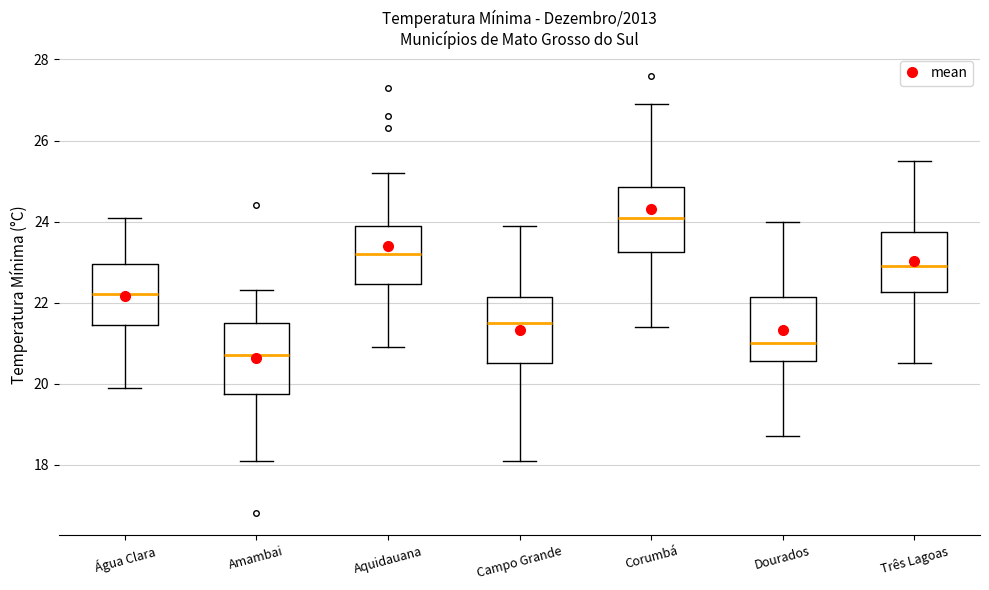

Where does the median line of the box for Água Clara sit on the y-axis? The values are not printed on the chart, so give them approximately, as read against the axis.

22.2